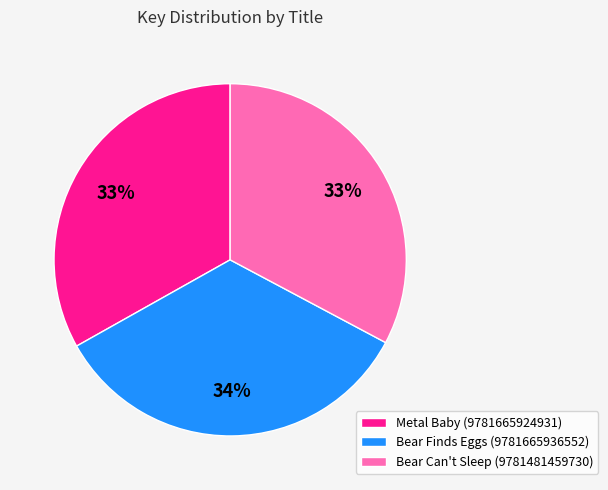

To the nearest percent, what portion does Bear Can't Sleep (9781481459730) represent?

33%